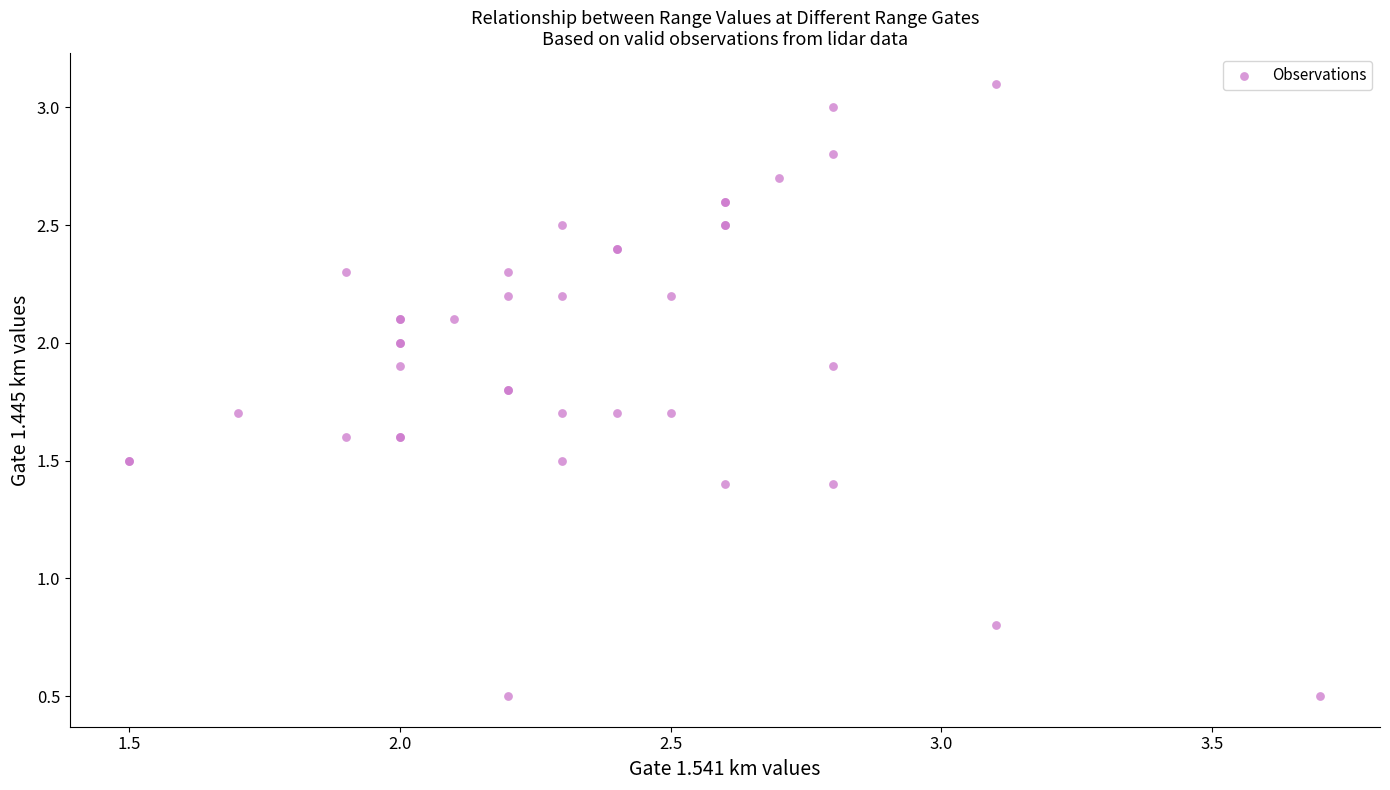

What Y value in the scatter plot is closest to 1?

0.8